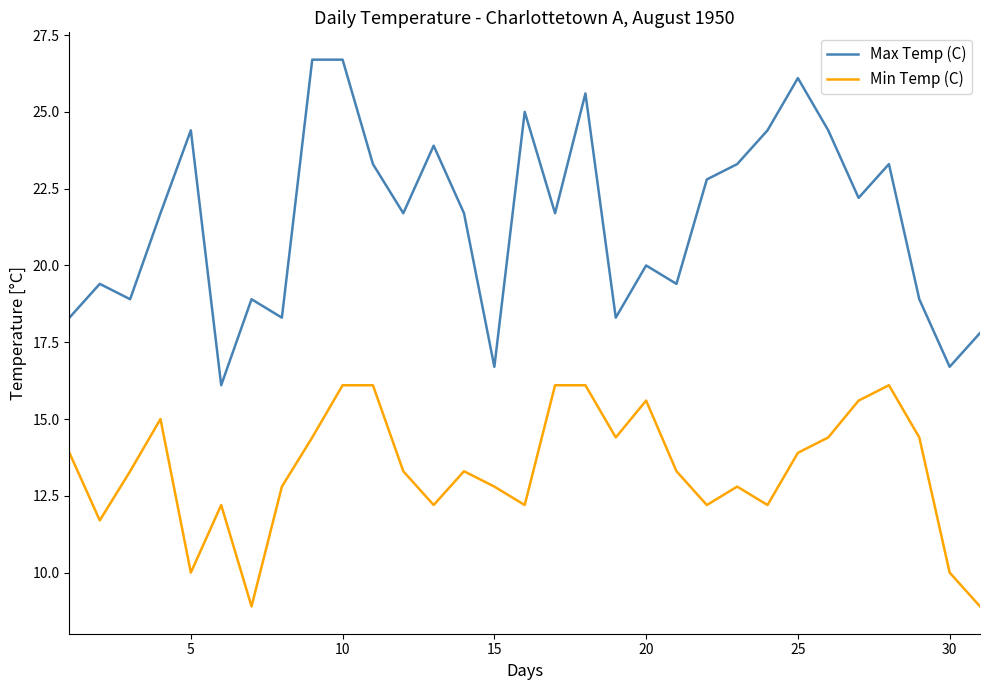

True or false: Max Temp (C) and Min Temp (C) cross at least once.

False